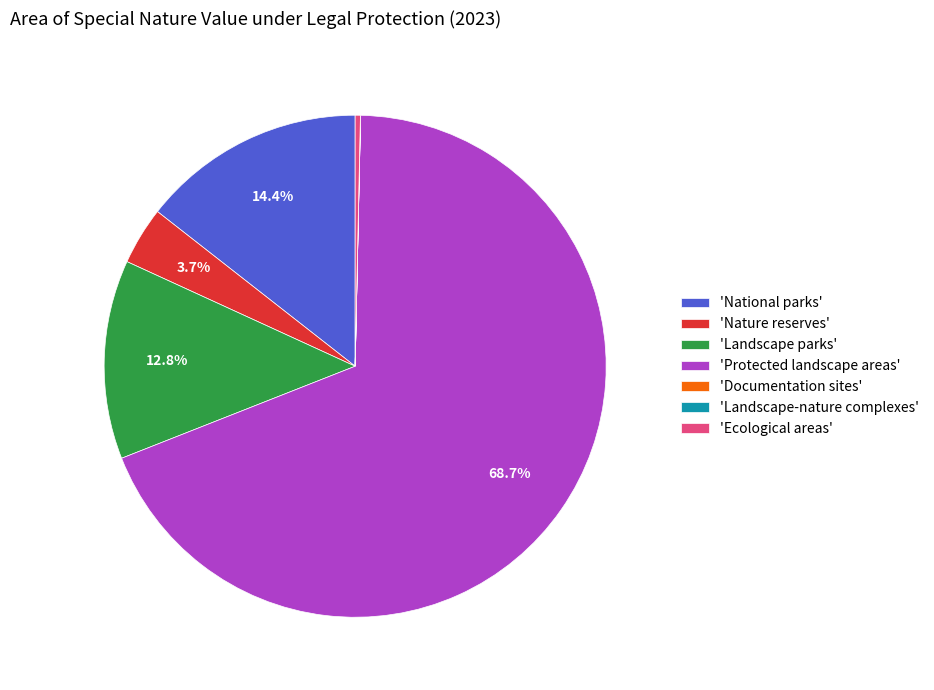

Approximately how many times larger is the value at 'Nature reserves' compared to 'Landscape parks'?

0.3